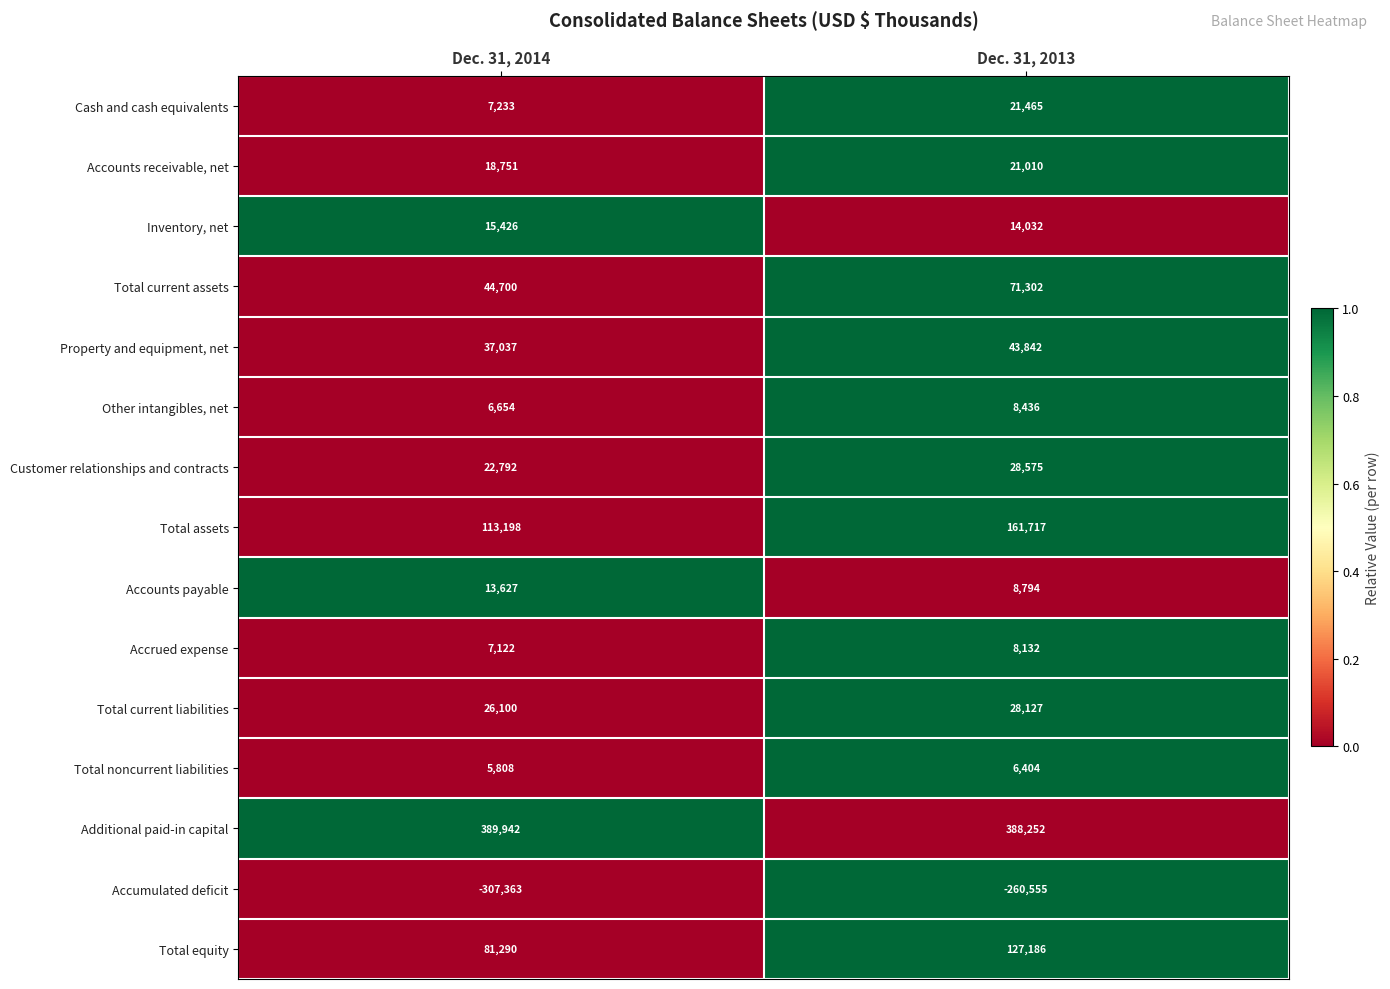

Reading left to right, list all the values displayed in this chart.

Cash and cash equivalents: 7233	21465
Accounts receivable, net: 18751	21010
Inventory, net: 15426	14032
Total current assets: 44700	71302
Property and equipment, net: 37037	43842
Other intangibles, net: 6654	8436
Customer relationships and contracts: 22792	28575
Total assets: 113198	161717
Accounts payable: 13627	8794
Accrued expense: 7122	8132
Total current liabilities: 26100	28127
Total noncurrent liabilities: 5808	6404
Additional paid-in capital: 389942	388252
Accumulated deficit: -307363	-260555
Total equity: 81290	127186